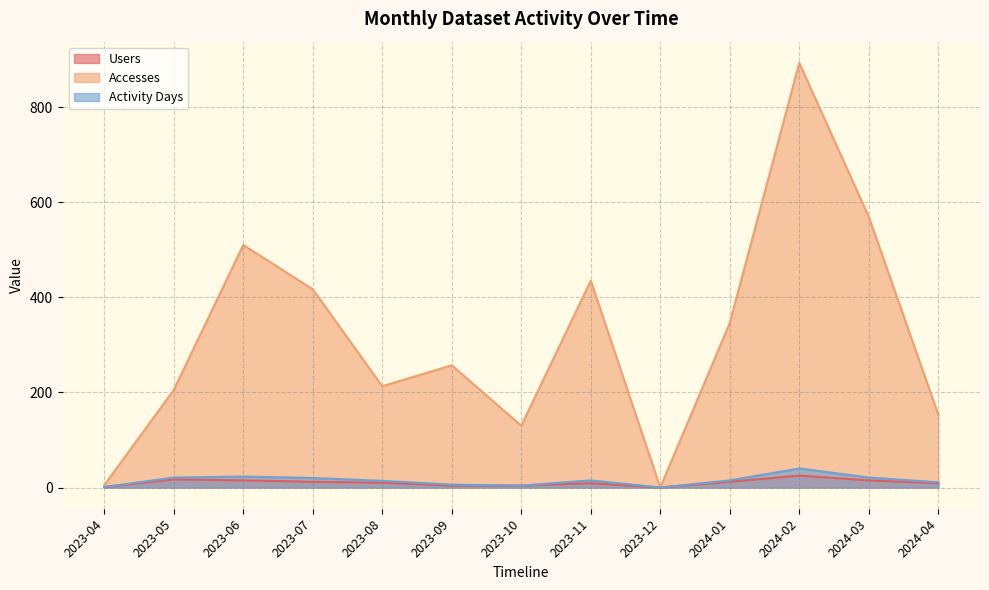

The Activity Days series shows 40 at 2024-02. True or false?

True